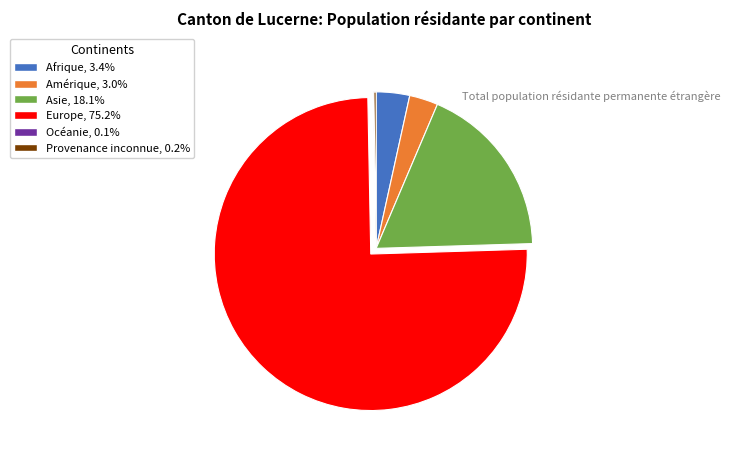

Approximately how many times larger is the value at Europe compared to Afrique?

21.8